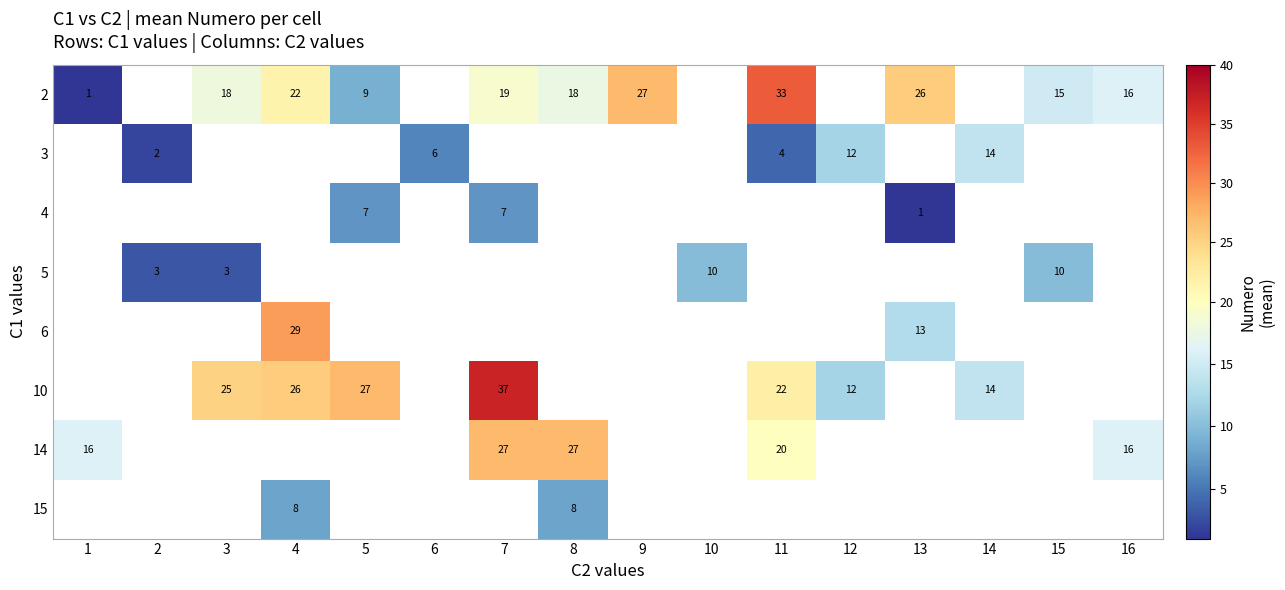

What is the difference between the highest and lowest values at 1?

15.0